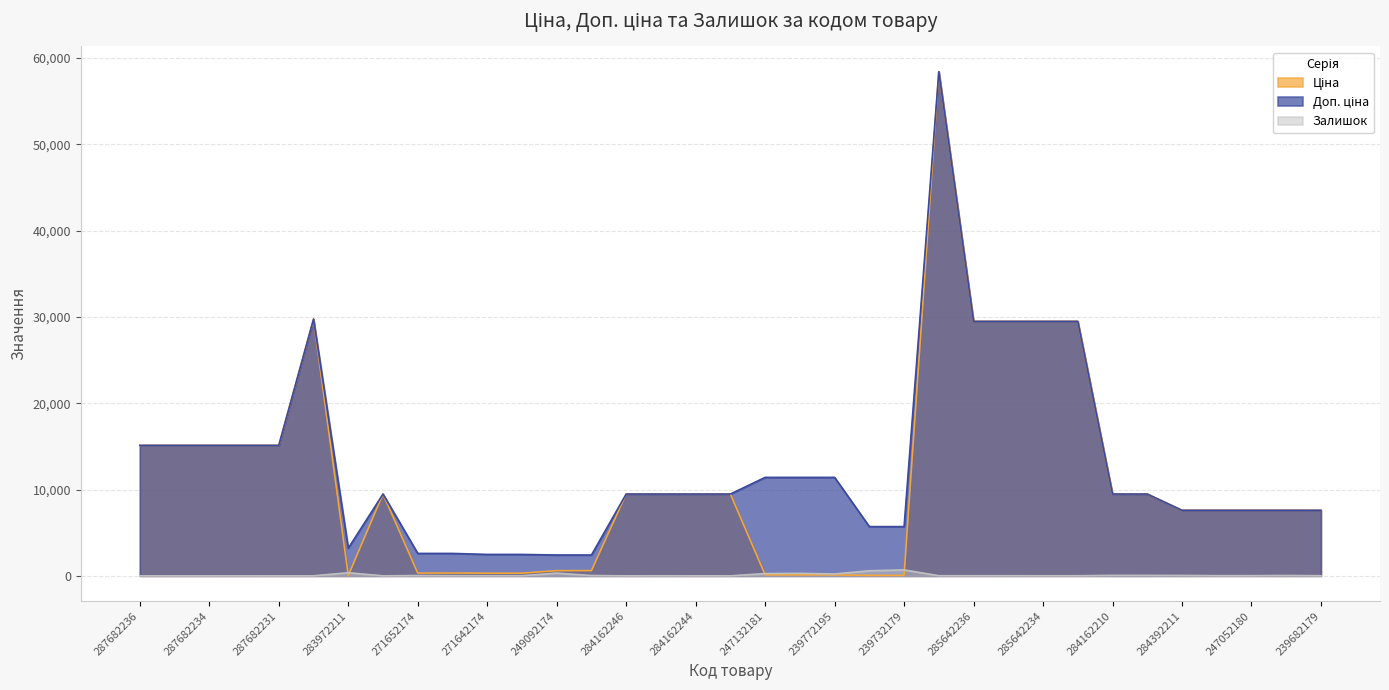

What is the difference between the maximum and minimum values in the Доп. ціна series?

56011.7